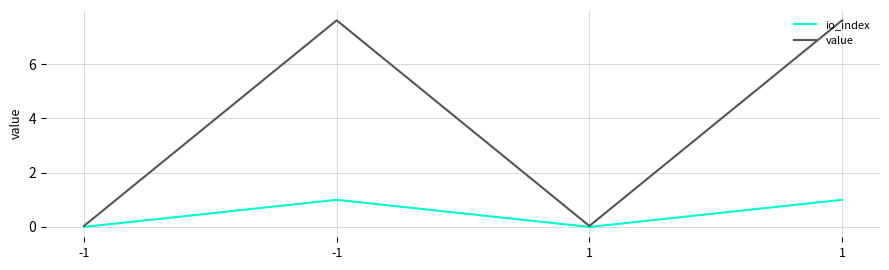

At which category does value reach its first local peak?

-1